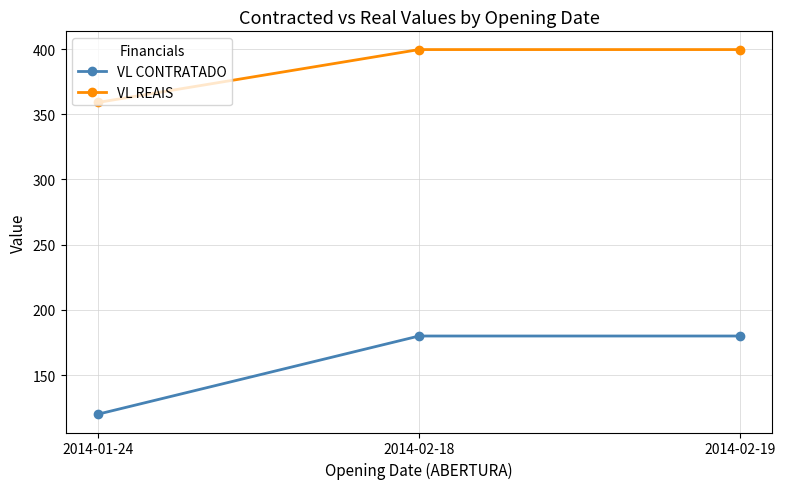

The value of VL REAIS at 2014-01-24 is 550.5. True or false?

False